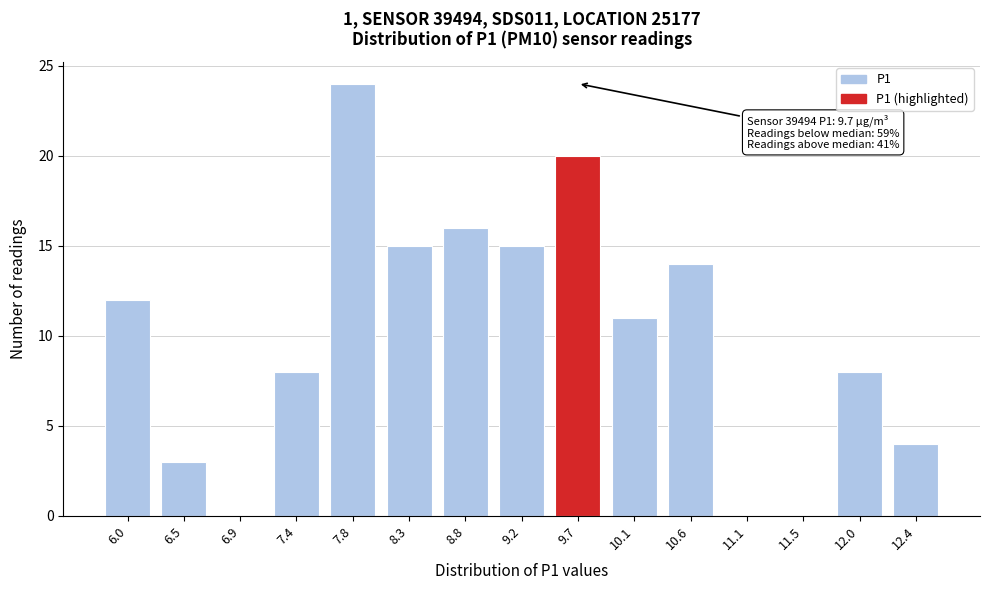

Reading left to right, list all the values displayed in this chart.

6.0=12	6.5=3	6.9=0	7.4=8	7.8=24	8.3=15	8.8=16	9.2=15	9.7=20	10.1=11	10.6=14	11.1=0	11.5=0	12.0=8	12.4=4